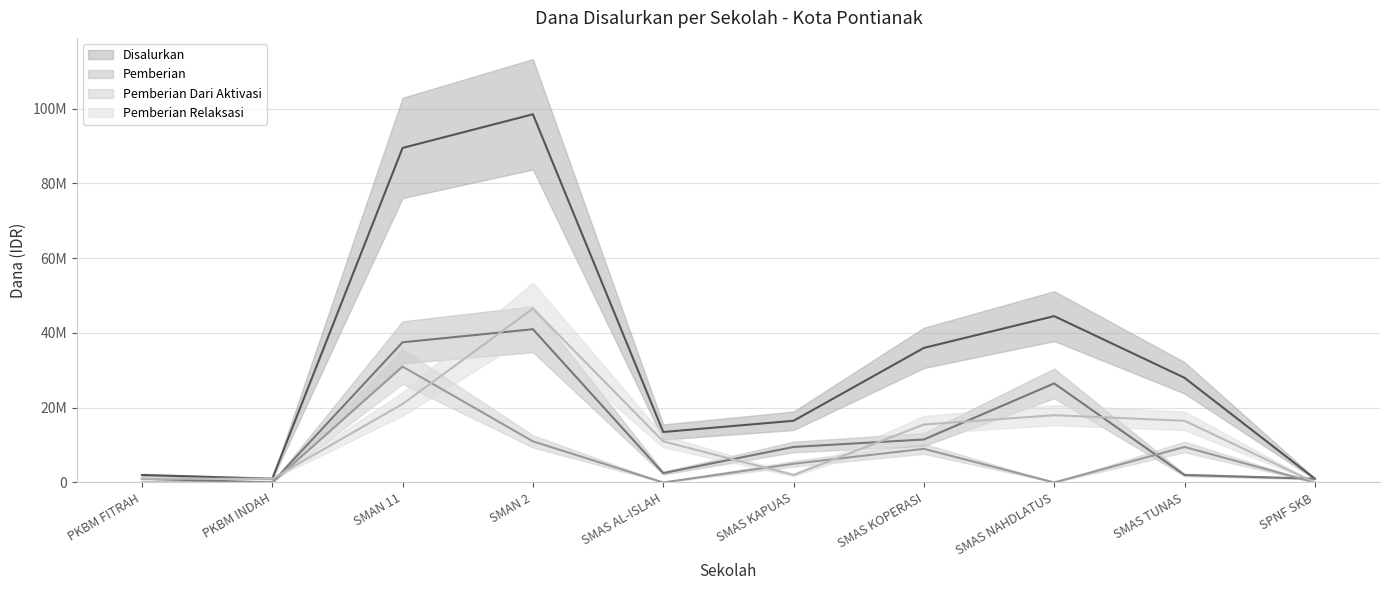

Which series has the widest spread of values?

Disalurkan